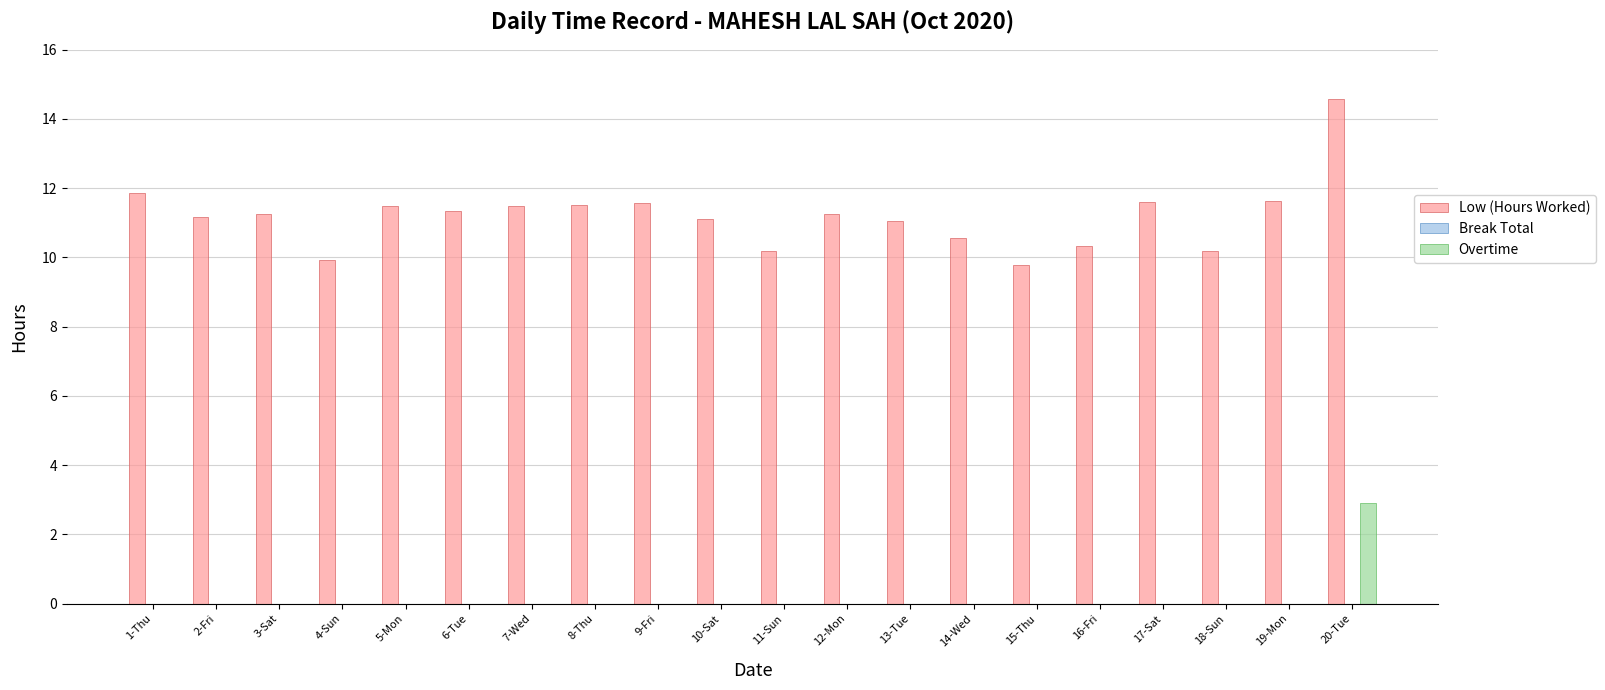

The Overtime series shows 2.9 at 20-Tue. True or false?

True